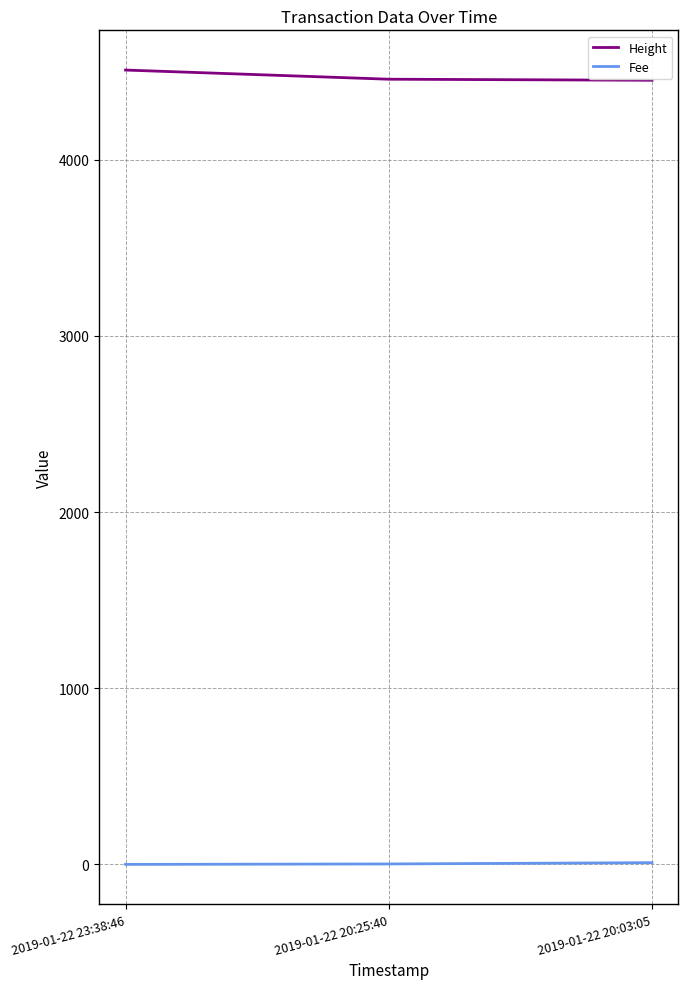

At how many categories does at least one series exceed 2568?

3